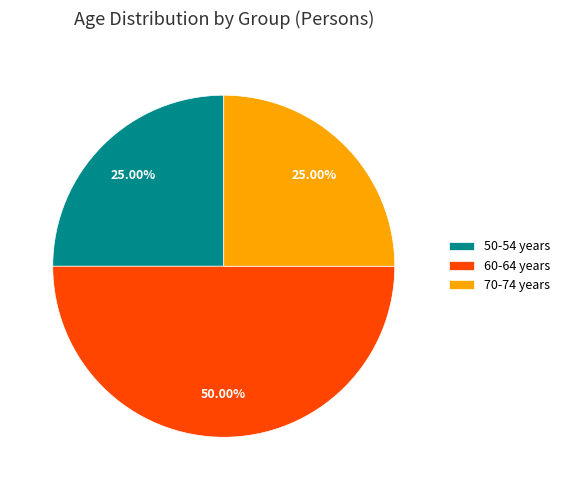

Approximately how many times larger is the value at 60-64 years compared to 70-74 years?

2.0